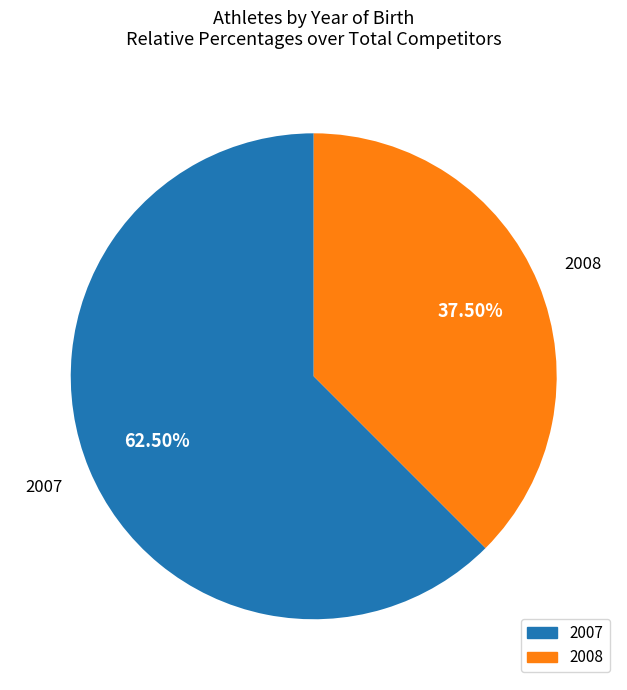

Combined, what portion of the pie is 2008 and 2007?

100.0%